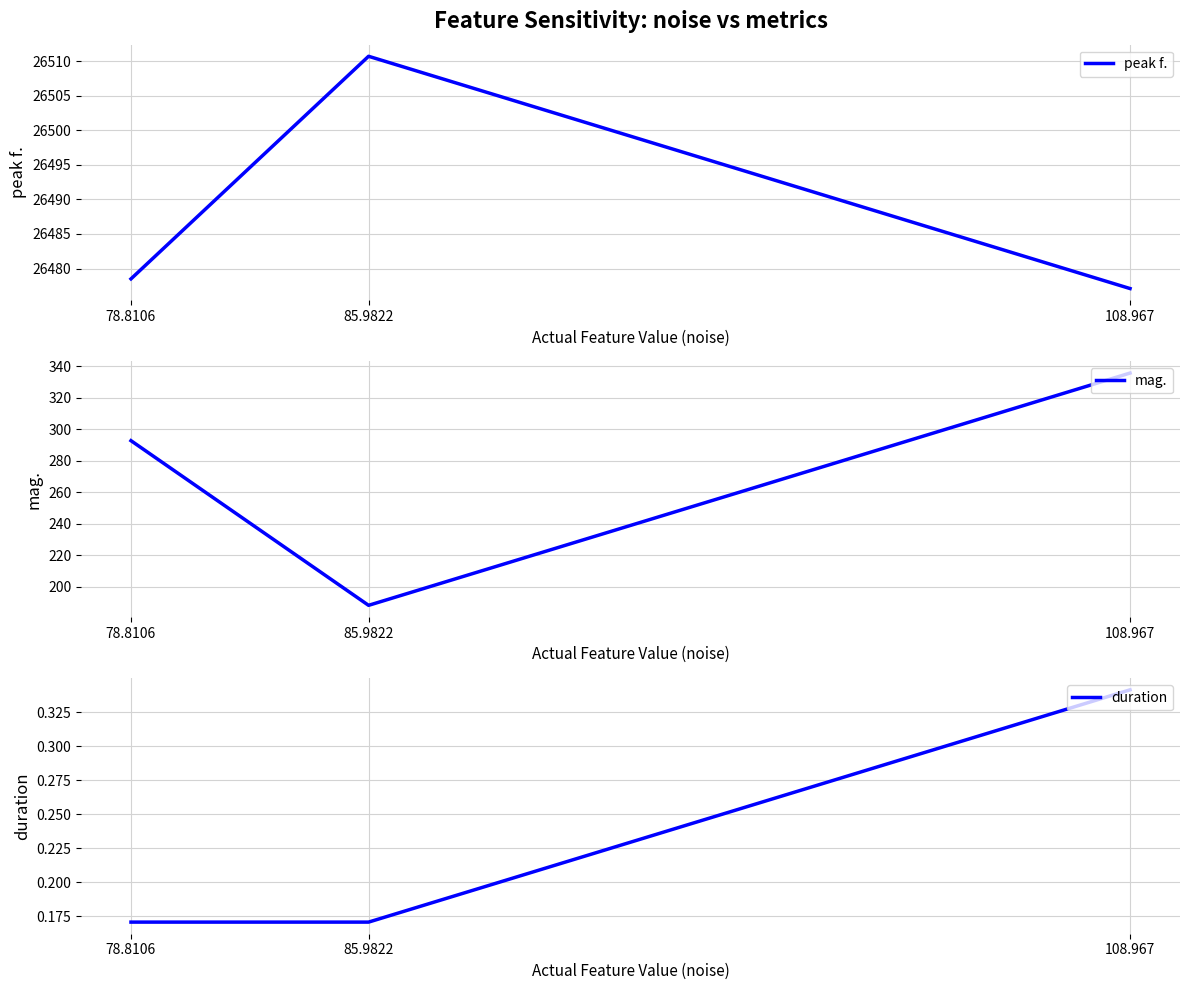

Reading left to right, what are all the values shown in this chart?

peak f.: 26478.5	26510.7	26477.1
mag.: 292.8	188.2	335.7
duration: 0.2	0.2	0.3